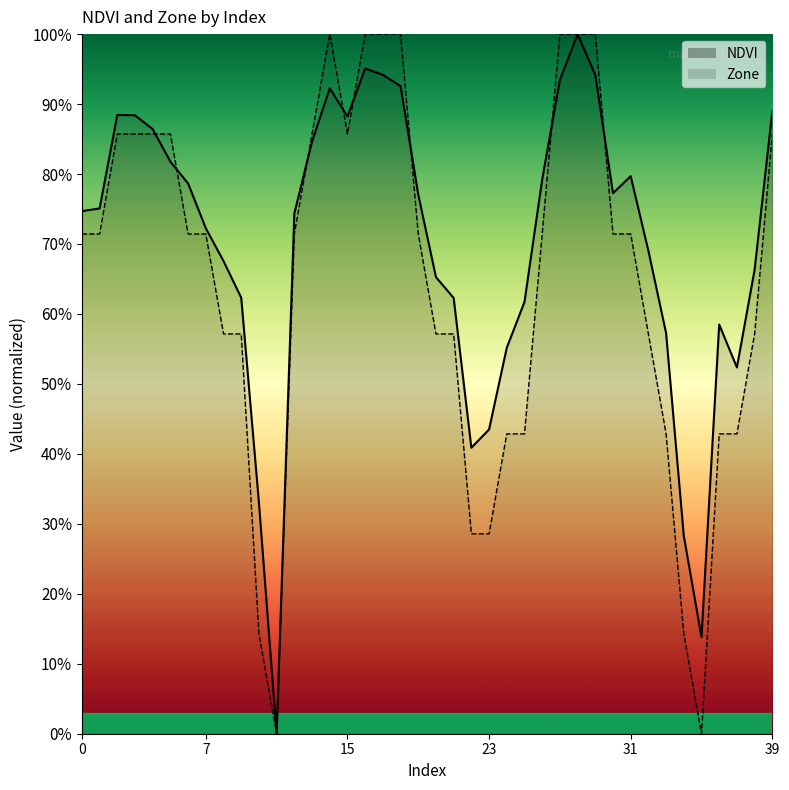

Reading right to left, transcribe all the data shown in this chart.

NDVI: 39=0.9	38=0.7	37=0.5	36=0.6	35=0.1	34=0.3	33=0.6	32=0.7	31=0.8	30=0.8	29=0.9	28=1.0	27=0.9	26=0.8	25=0.6	24=0.6	23=0.4	22=0.4	21=0.6	20=0.7	19=0.8	18=0.9	17=0.9	16=1.0	15=0.9	14=0.9	13=0.8	12=0.7	11=0.0	10=0.3	9=0.6	8=0.7	7=0.7	6=0.8	5=0.8	4=0.9	3=0.9	2=0.9	1=0.8	0=0.7
Zone: 39=0.9	38=0.6	37=0.4	36=0.4	35=0.0	34=0.1	33=0.4	32=0.6	31=0.7	30=0.7	29=1.0	28=1.0	27=1.0	26=0.7	25=0.4	24=0.4	23=0.3	22=0.3	21=0.6	20=0.6	19=0.7	18=1.0	17=1.0	16=1.0	15=0.9	14=1.0	13=0.9	12=0.7	11=0.0	10=0.1	9=0.6	8=0.6	7=0.7	6=0.7	5=0.9	4=0.9	3=0.9	2=0.9	1=0.7	0=0.7